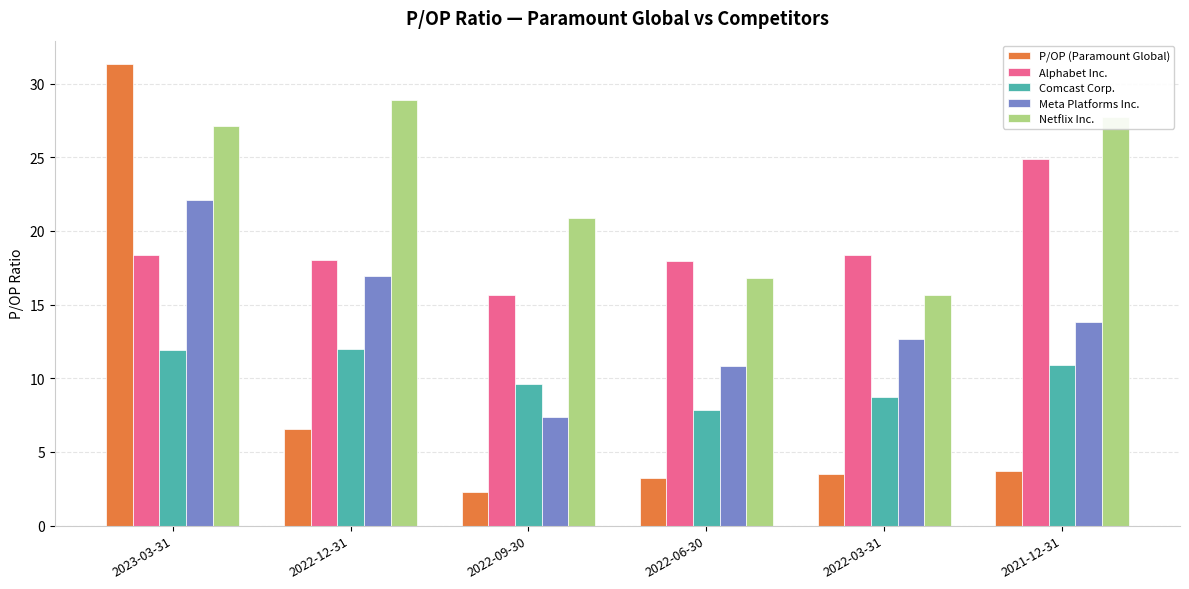

What position from the left is 2022-06-30?

4